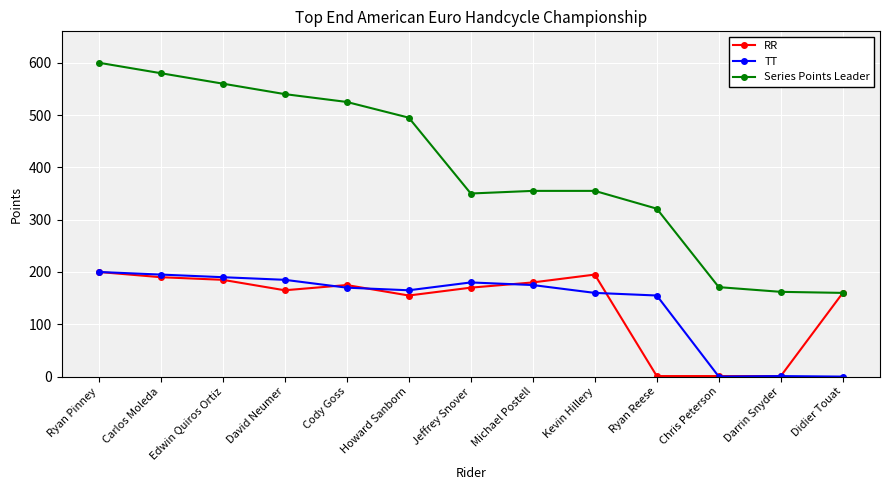

What is the label of the 1st point from the left?

Ryan Pinney